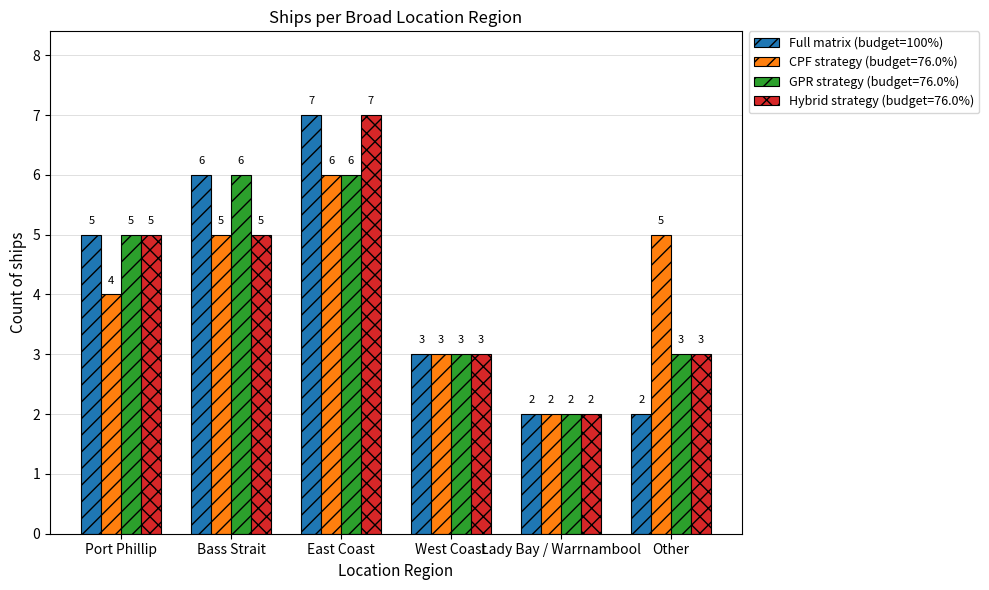

What is the label of the 4th bar from the left?

West Coast